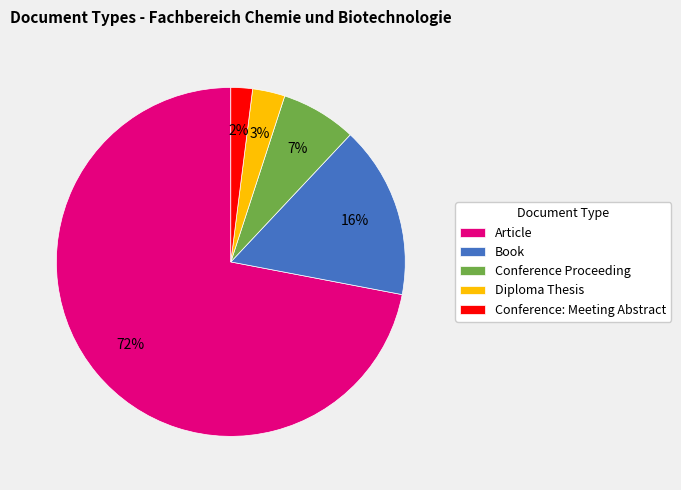

What is the ratio of the value at Book to the value at Conference: Meeting Abstract?

8.0